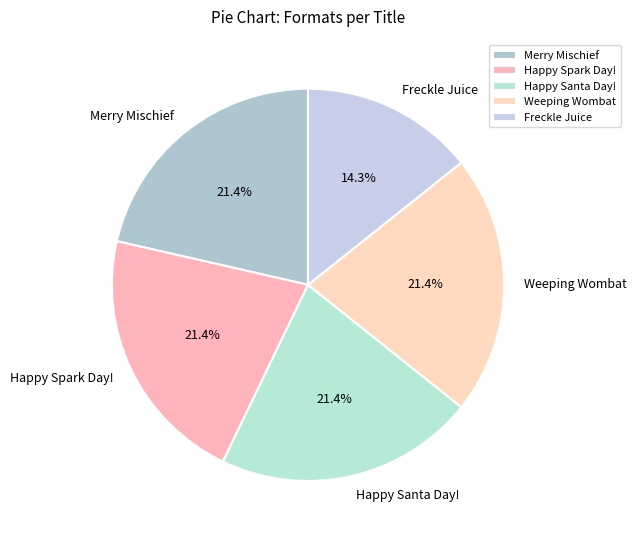

The Weeping Wombat slice represents 9% of the pie. True or false?

False